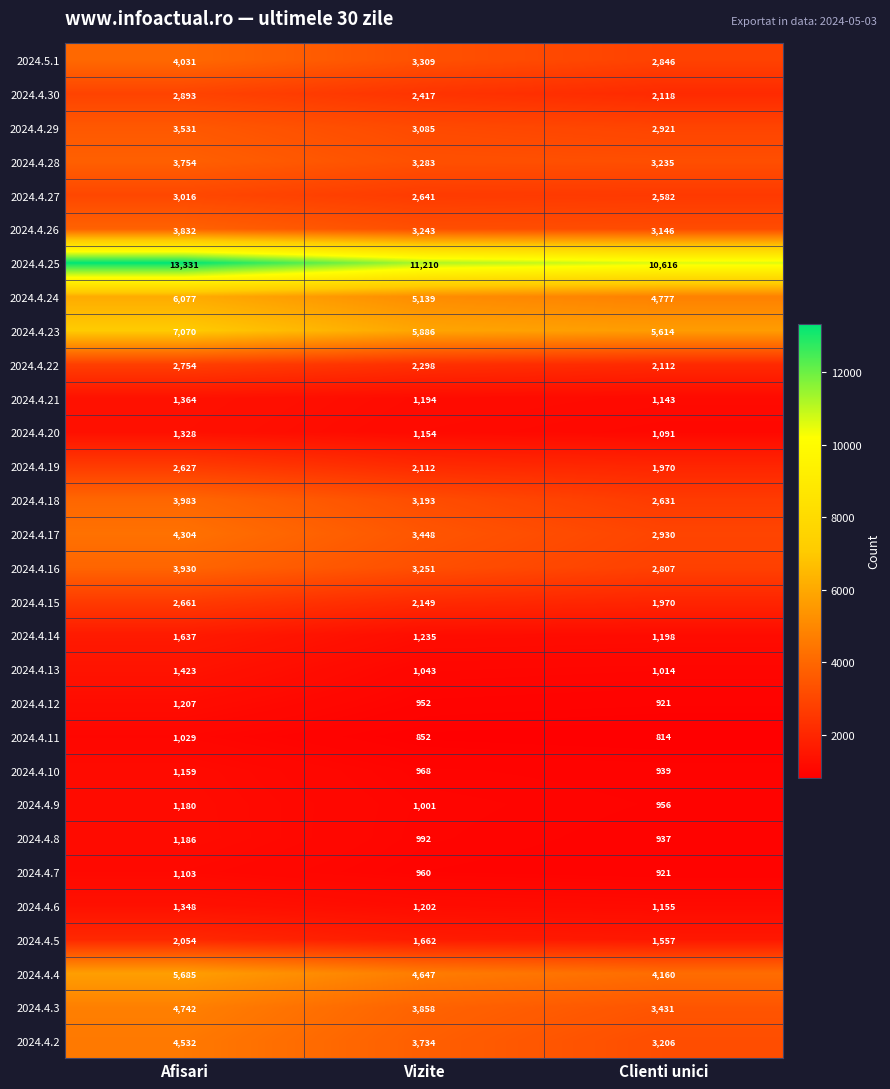

The value of 2024.4.9 at Vizite is 1001. True or false?

True